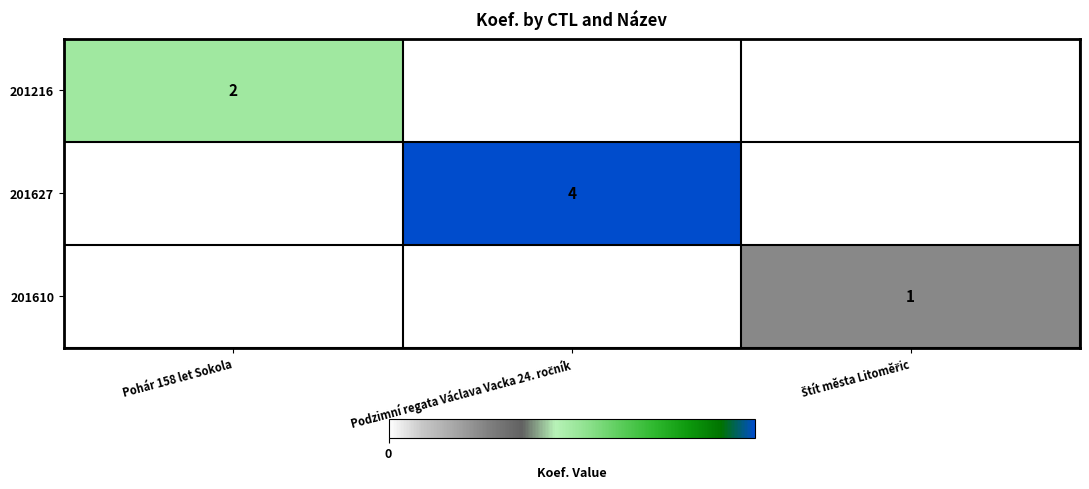

What is the total value across all series at Podzimní regata Václava Vacka 24. ročník?

4